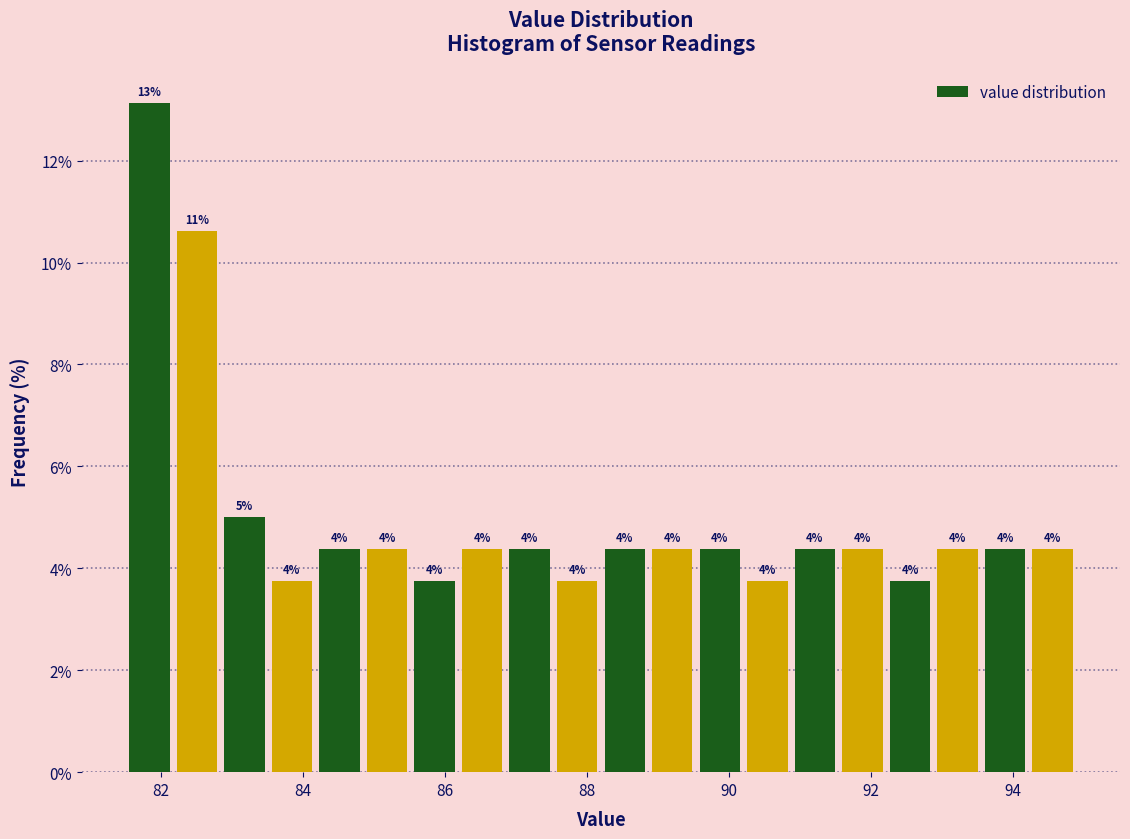

Read against the x-axis, roughly where is the centre of the tallest bar?

81.8